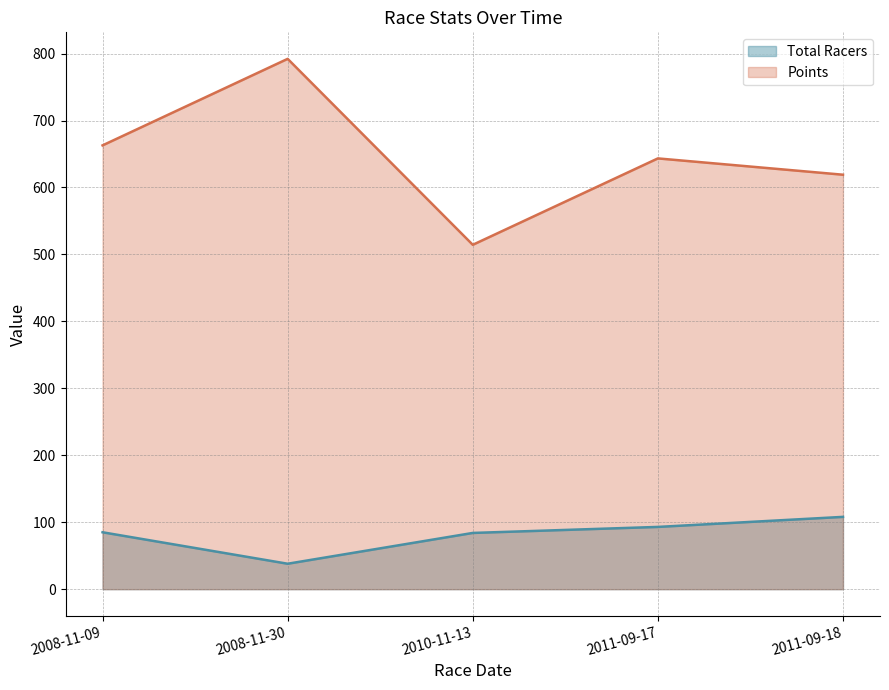

In Points, how many points are higher than both neighbors (excluding endpoints)?

2